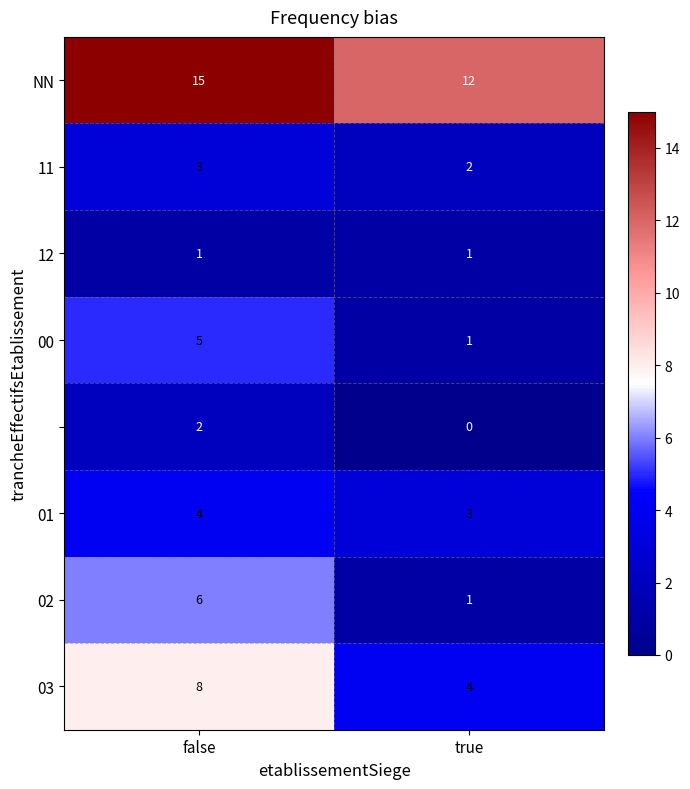

What is the greatest value displayed?

15